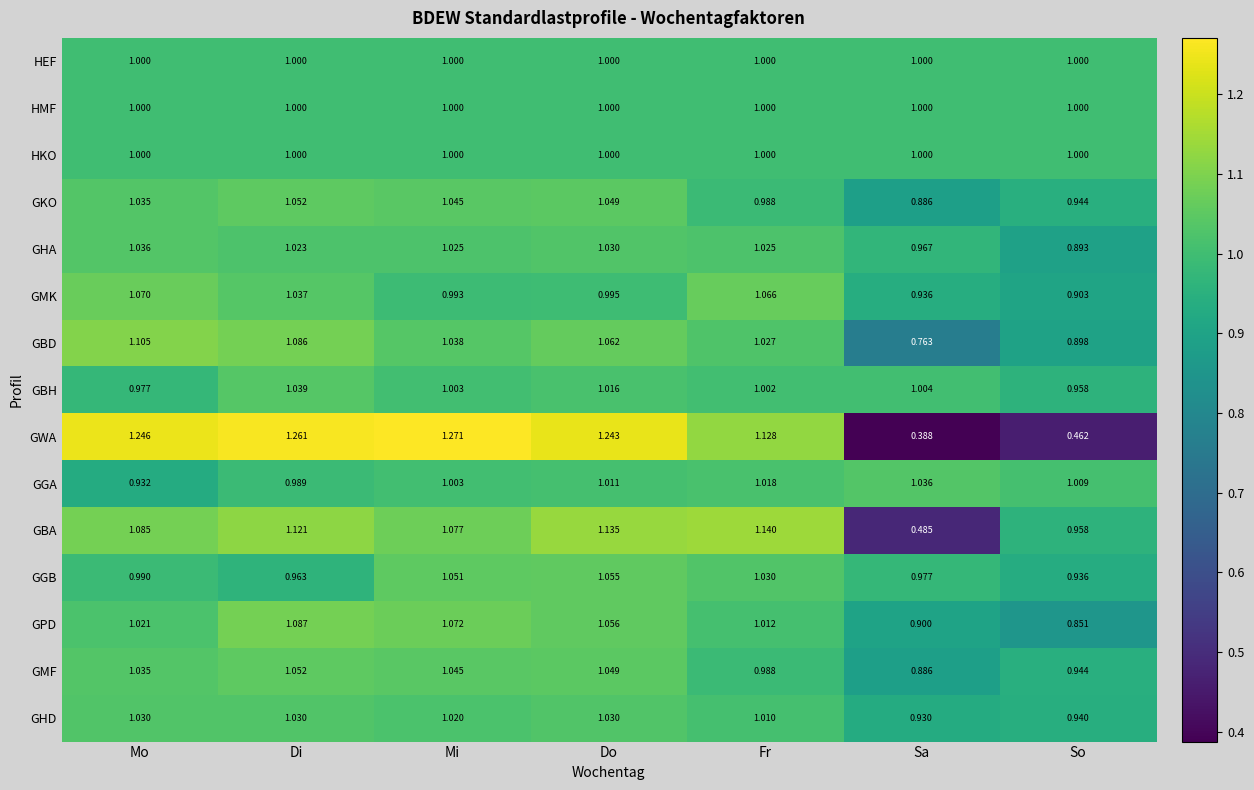

Which series has the widest spread of values?

GWA